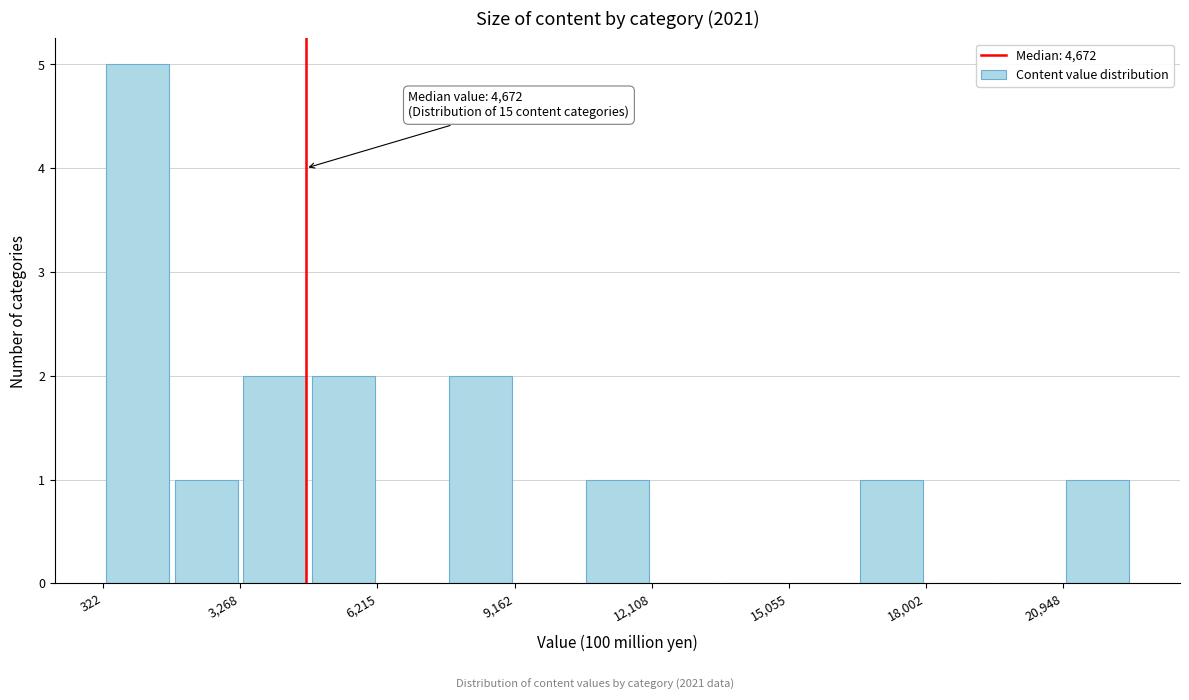

Read against the x-axis, roughly where is the centre of the tallest bar?

1000